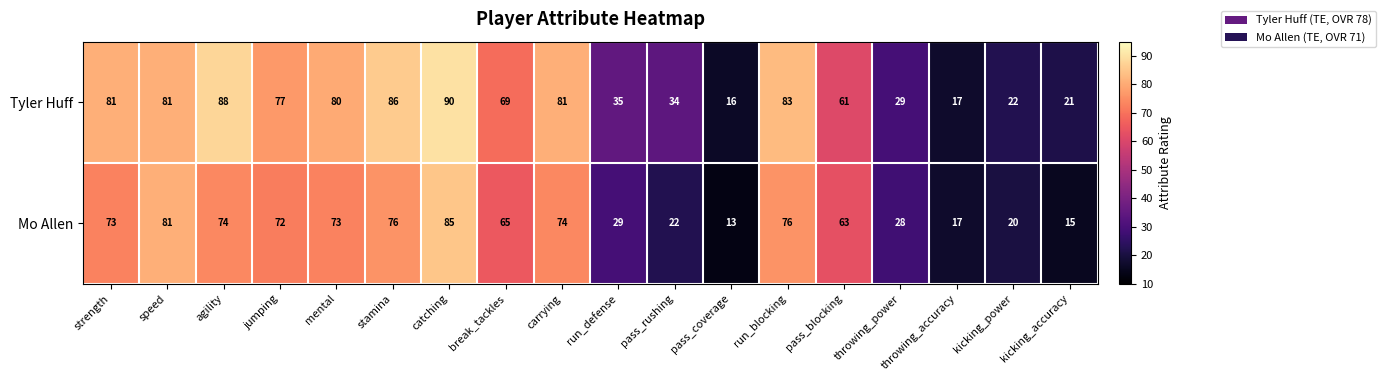

Is it true that Tyler Huff equals 44 at speed?

False